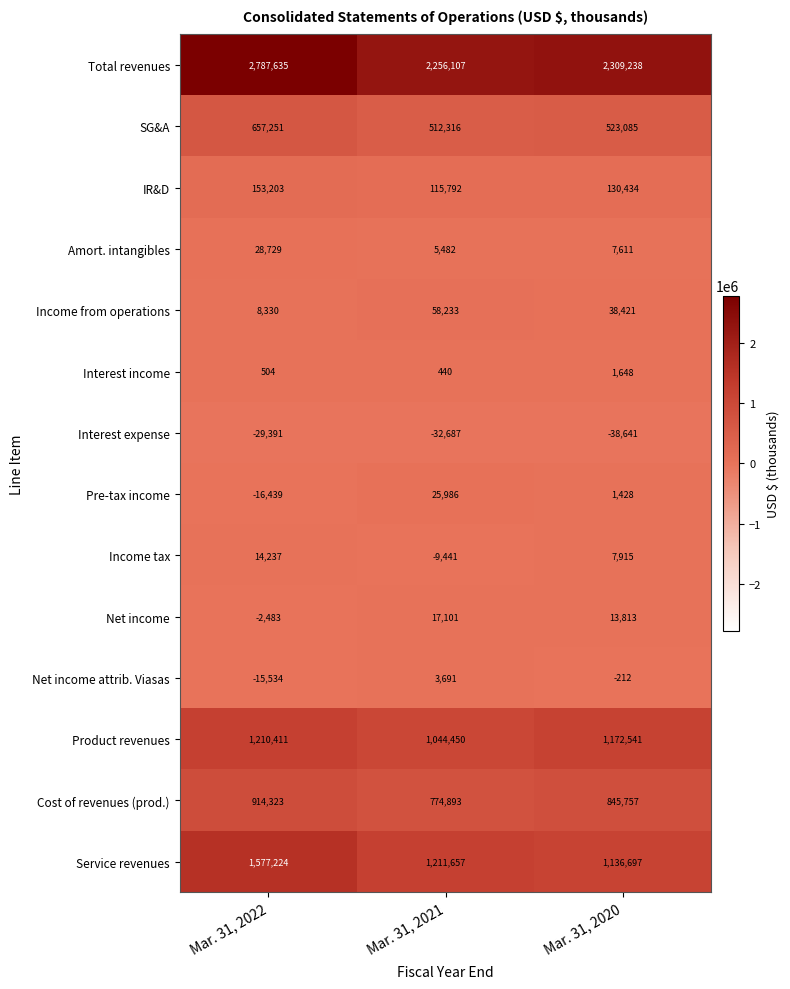

What is the smallest value displayed?

-38641